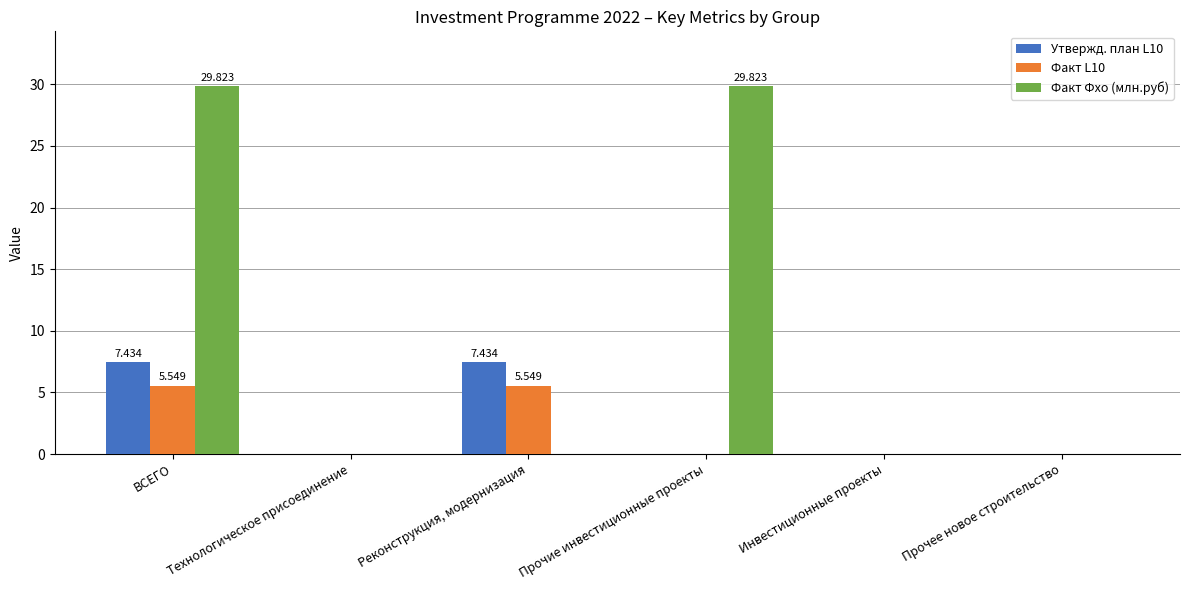

Reading left to right, what are all the values shown in this chart?

Утвержд. план L10: 7.4	0.0	7.4	0.0	0.0	0.0
Факт L10: 5.5	0.0	5.5	0.0	0.0	0.0
Факт Фхо (млн.руб): 29.8	0.0	0.0	29.8	0.0	0.0